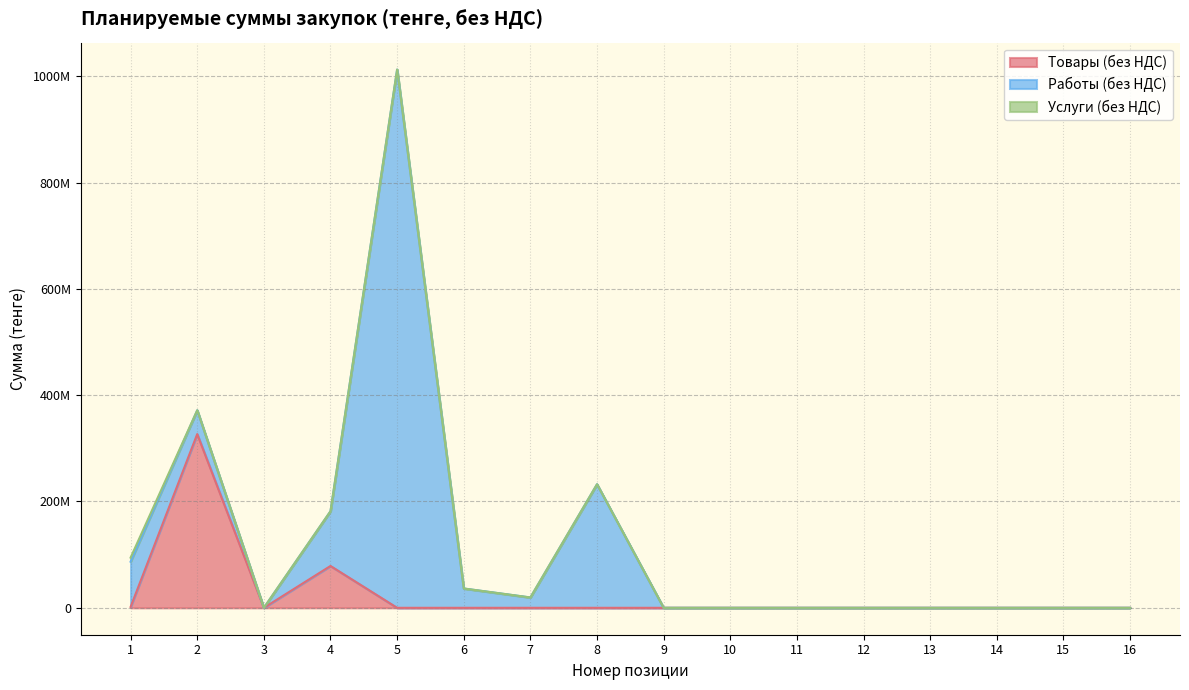

How many lines are shown in the chart?

3